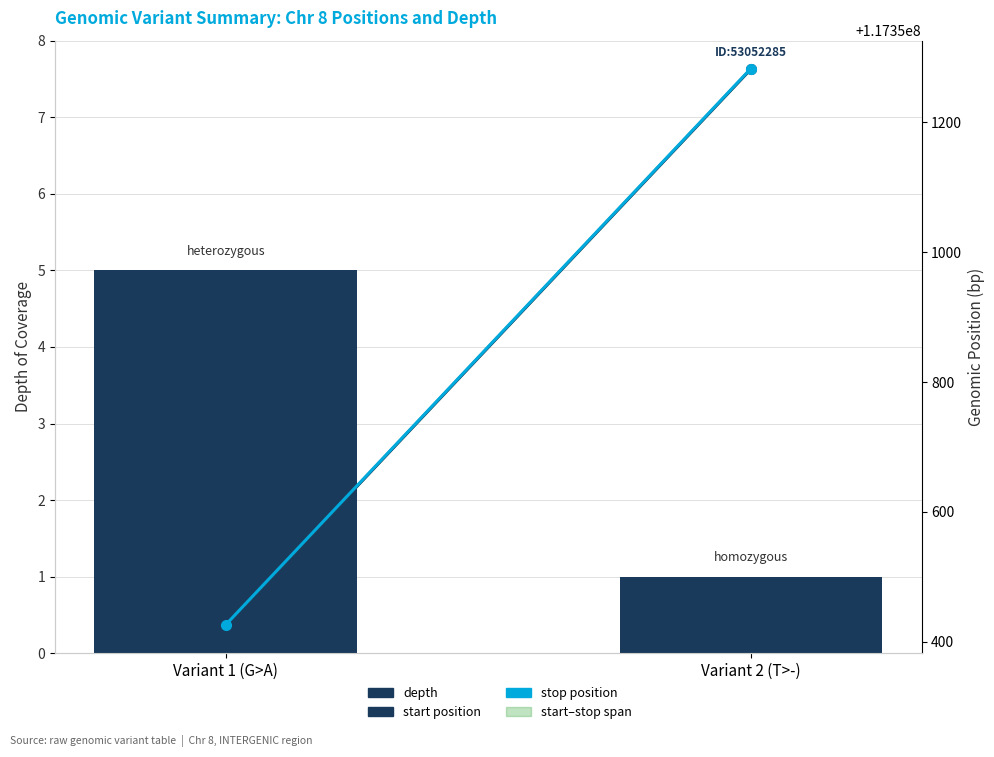

What is the difference between the depth values at Variant 1 (G>A) and Variant 2 (T>-)?

4